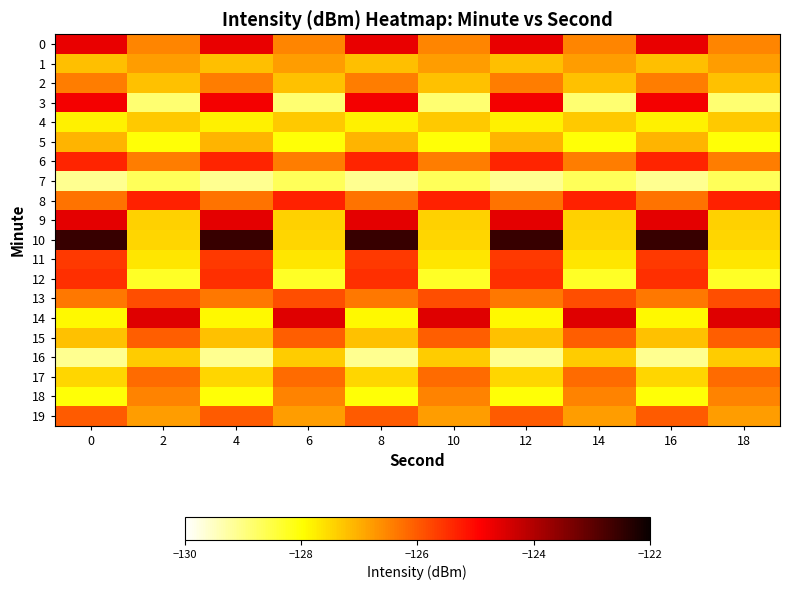

Reading left to right, list all the values displayed in this chart.

0: 0=-124.7	2=-126.5	4=-124.7	6=-126.5	8=-124.7	10=-126.5	12=-124.7	14=-126.5	16=-124.7	18=-126.5
1: 0=-127.2	2=-126.8	4=-127.2	6=-126.8	8=-127.2	10=-126.8	12=-127.2	14=-126.8	16=-127.2	18=-126.8
2: 0=-126.4	2=-127.2	4=-126.4	6=-127.2	8=-126.4	10=-127.2	12=-126.4	14=-127.2	16=-126.4	18=-127.2
3: 0=-124.8	2=-128.9	4=-124.8	6=-128.9	8=-124.8	10=-128.9	12=-124.8	14=-128.9	16=-124.8	18=-128.9
4: 0=-127.8	2=-127.3	4=-127.8	6=-127.3	8=-127.8	10=-127.3	12=-127.8	14=-127.3	16=-127.8	18=-127.3
5: 0=-127.1	2=-128.0	4=-127.1	6=-128.0	8=-127.1	10=-128.0	12=-127.1	14=-128.0	16=-127.1	18=-128.0
6: 0=-125.4	2=-126.4	4=-125.4	6=-126.4	8=-125.4	10=-126.4	12=-125.4	14=-126.4	16=-125.4	18=-126.4
7: 0=-129.1	2=-128.7	4=-129.1	6=-128.7	8=-129.1	10=-128.7	12=-129.1	14=-128.7	16=-129.1	18=-128.7
8: 0=-126.3	2=-125.3	4=-126.3	6=-125.3	8=-126.3	10=-125.3	12=-126.3	14=-125.3	16=-126.3	18=-125.3
9: 0=-124.6	2=-127.4	4=-124.6	6=-127.4	8=-124.6	10=-127.4	12=-124.6	14=-127.4	16=-124.6	18=-127.4
10: 0=-122.5	2=-127.5	4=-122.5	6=-127.5	8=-122.5	10=-127.5	12=-122.5	14=-127.5	16=-122.5	18=-127.5
11: 0=-125.6	2=-127.7	4=-125.6	6=-127.7	8=-125.6	10=-127.7	12=-125.6	14=-127.7	16=-125.6	18=-127.7
12: 0=-125.5	2=-128.3	4=-125.5	6=-128.3	8=-125.5	10=-128.3	12=-125.5	14=-128.3	16=-125.5	18=-128.3
13: 0=-126.3	2=-125.9	4=-126.3	6=-125.9	8=-126.3	10=-125.9	12=-126.3	14=-125.9	16=-126.3	18=-125.9
14: 0=-127.9	2=-124.6	4=-127.9	6=-124.6	8=-127.9	10=-124.6	12=-127.9	14=-124.6	16=-127.9	18=-124.6
15: 0=-127.2	2=-126.1	4=-127.2	6=-126.1	8=-127.2	10=-126.1	12=-127.2	14=-126.1	16=-127.2	18=-126.1
16: 0=-129.1	2=-127.4	4=-129.1	6=-127.4	8=-129.1	10=-127.4	12=-129.1	14=-127.4	16=-129.1	18=-127.4
17: 0=-127.5	2=-126.2	4=-127.5	6=-126.2	8=-127.5	10=-126.2	12=-127.5	14=-126.2	16=-127.5	18=-126.2
18: 0=-128.0	2=-126.5	4=-128.0	6=-126.5	8=-128.0	10=-126.5	12=-128.0	14=-126.5	16=-128.0	18=-126.5
19: 0=-126.0	2=-126.8	4=-126.0	6=-126.8	8=-126.0	10=-126.8	12=-126.0	14=-126.8	16=-126.0	18=-126.8